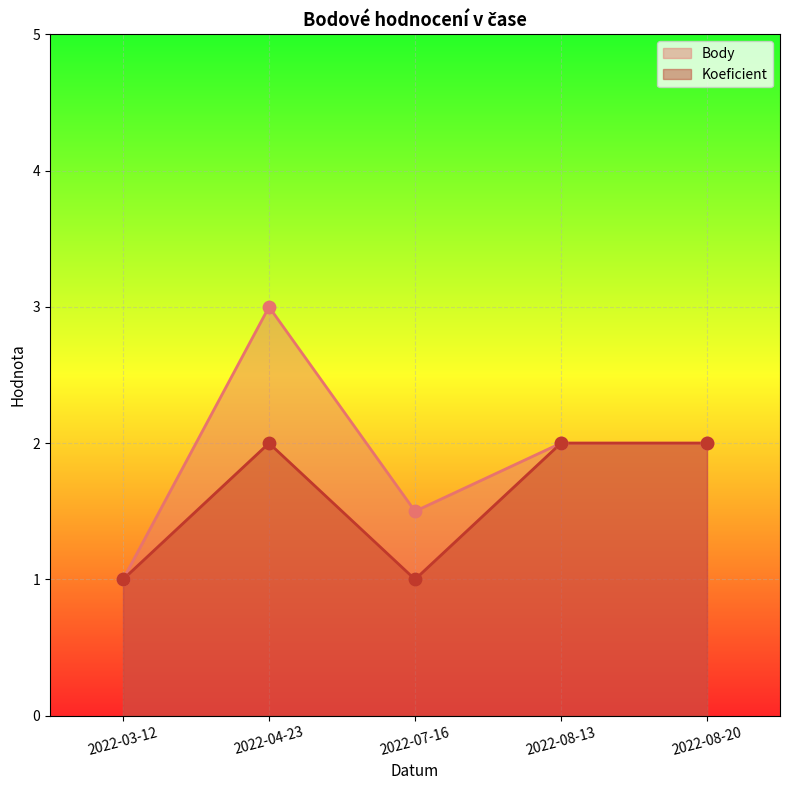

Which series has the largest total across all categories?

Body